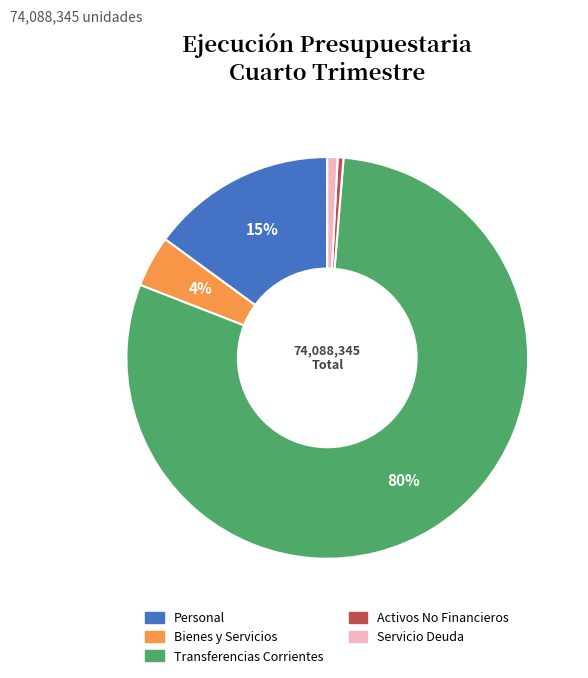

Count the number of slices in the pie.

5